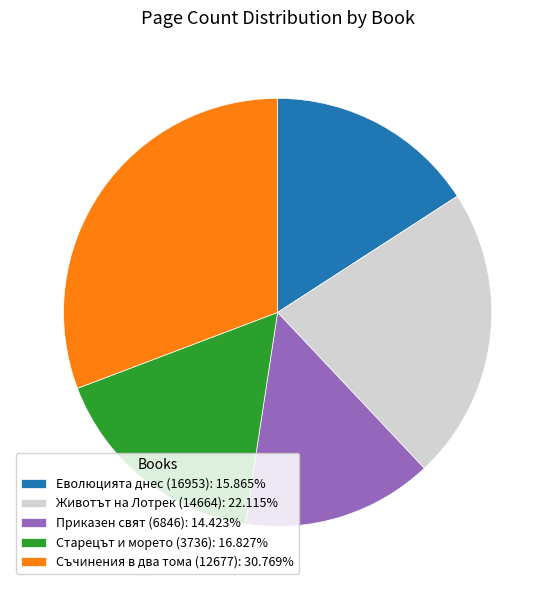

Combined, do Еволюцията днес (16953): 15.865% and Съчинения в два тома (12677): 30.769% account for over 50%?

No